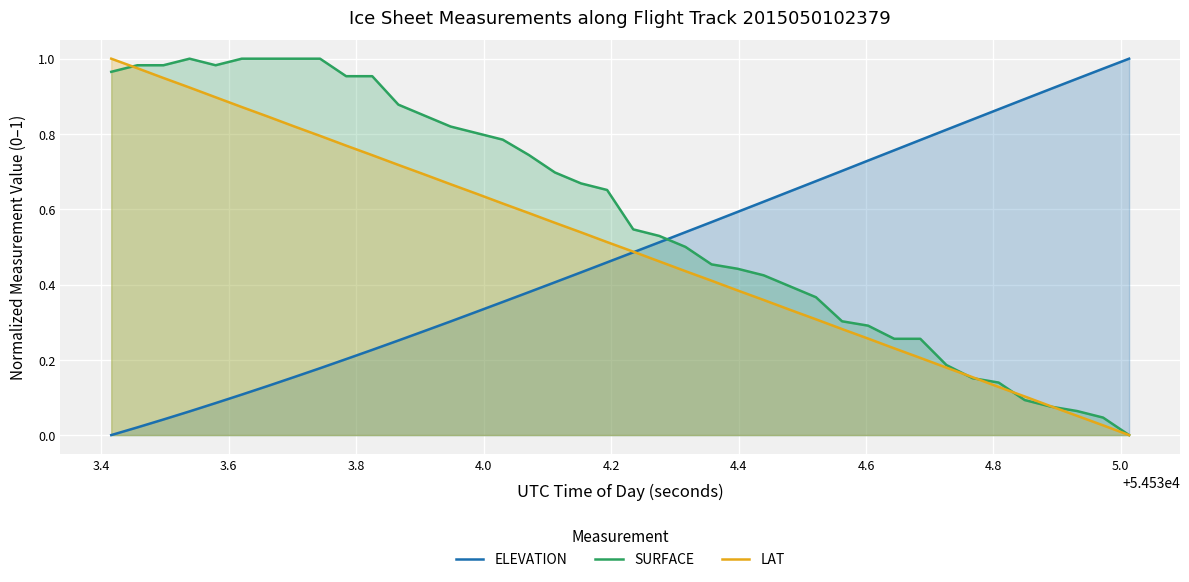

How many intersections are there between SURFACE and ELEVATION?

1